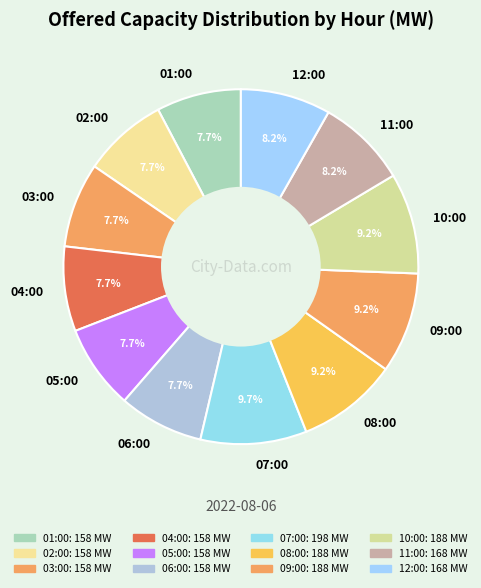

Approximately how many times larger is the value at 06:00 compared to 08:00?

0.8